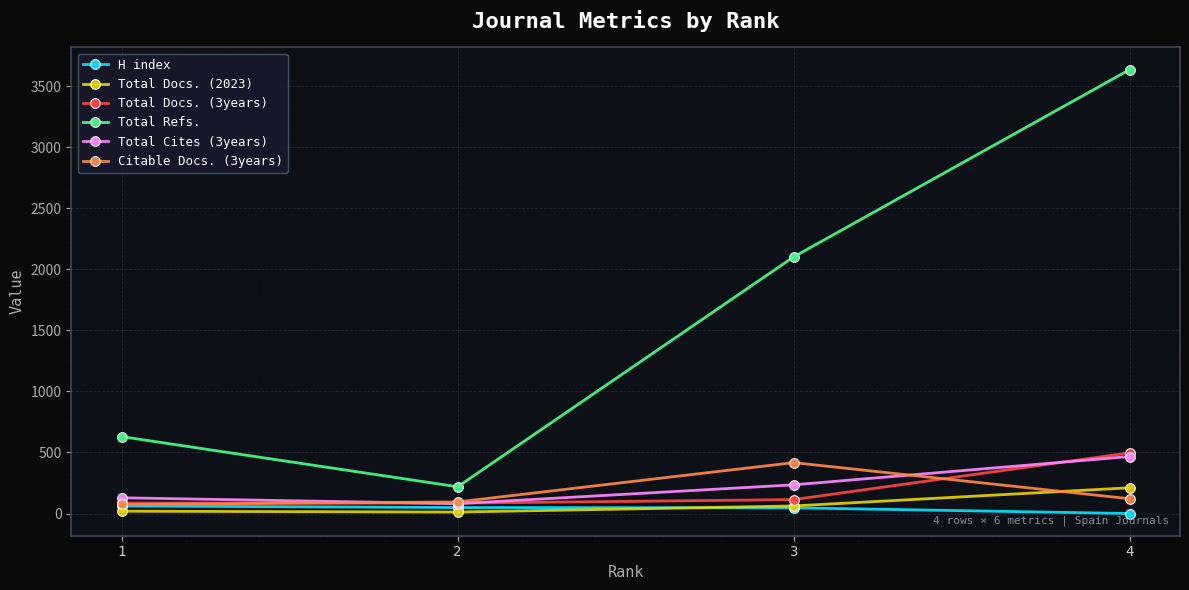

How many distinct data groups are displayed?

6